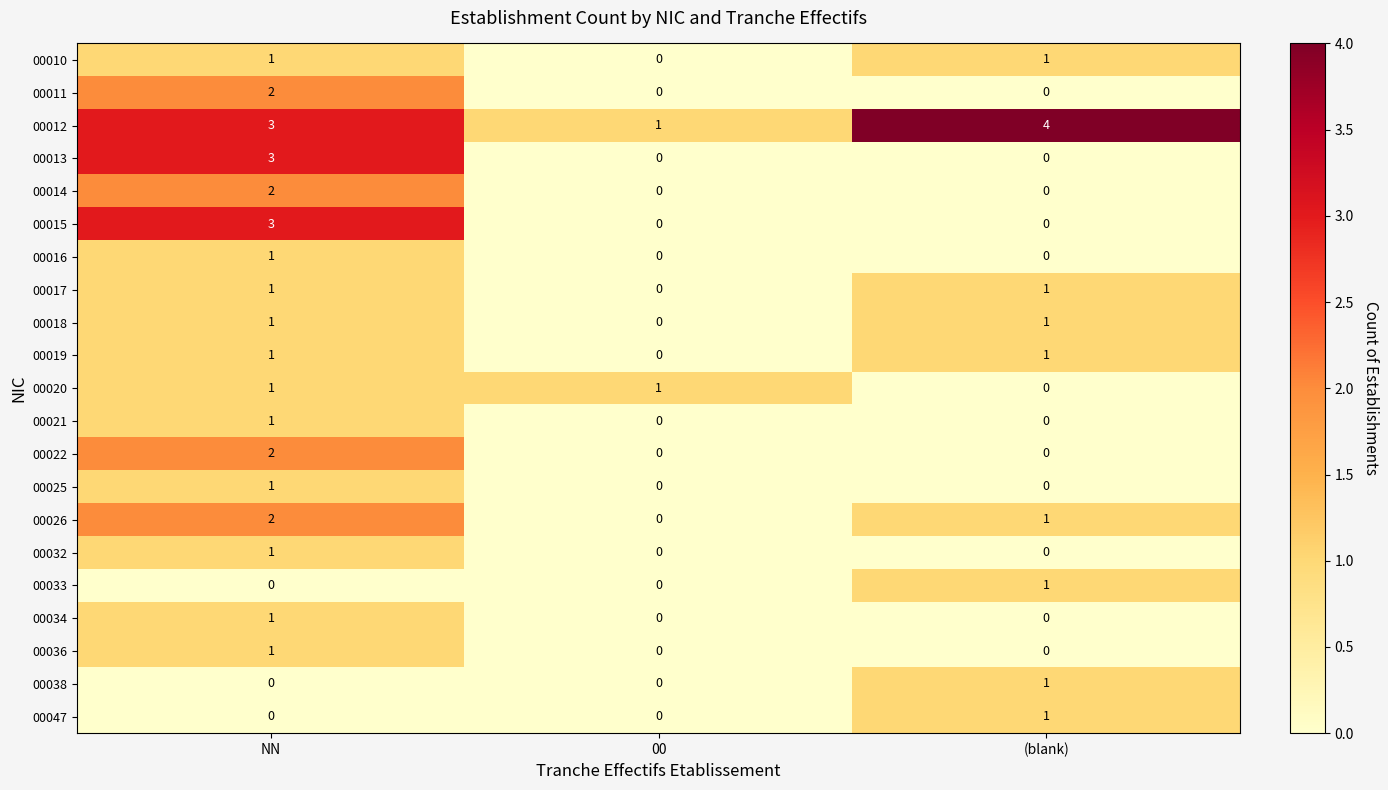

At which category is the sum across all series the highest?

NN